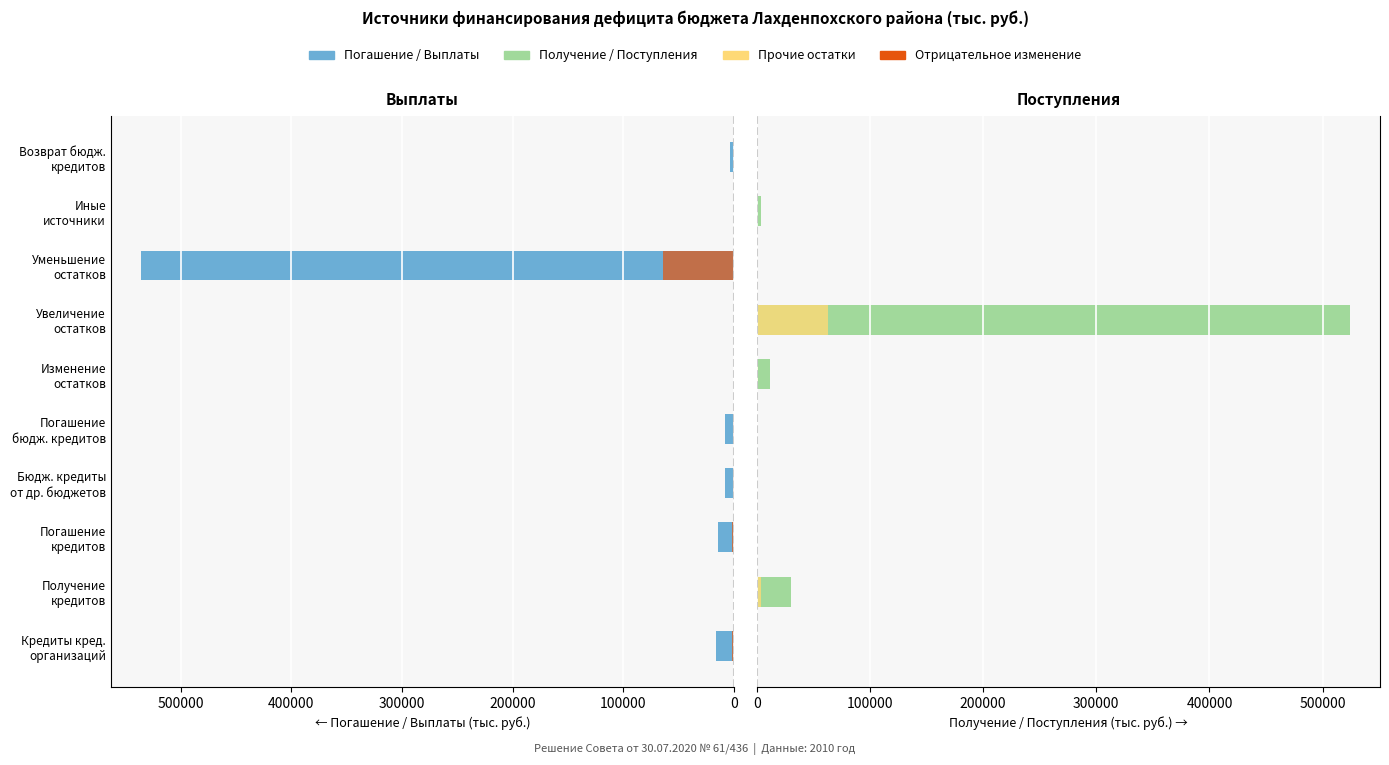

Which series has the largest total across all categories?

Погашение / Выплаты